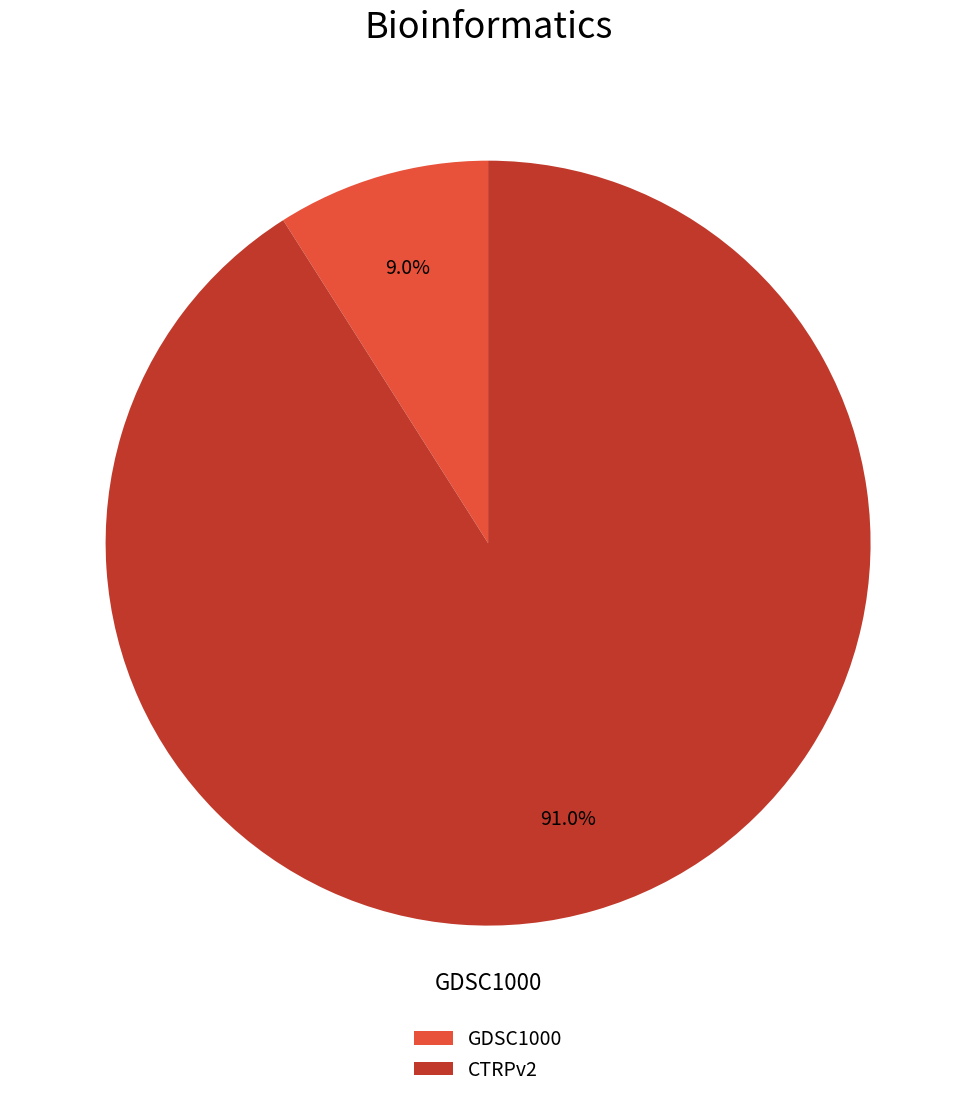

Which category has the smallest portion of the pie?

GDSC1000